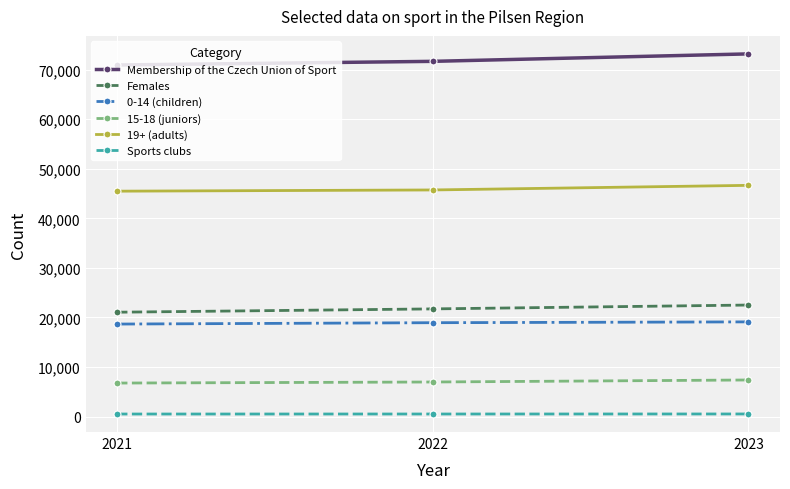

List the series in order of their peak value, highest first.

Membership of the Czech Union of Sport, 19+ (adults), Females, 0-14 (children), 15-18 (juniors), Sports clubs